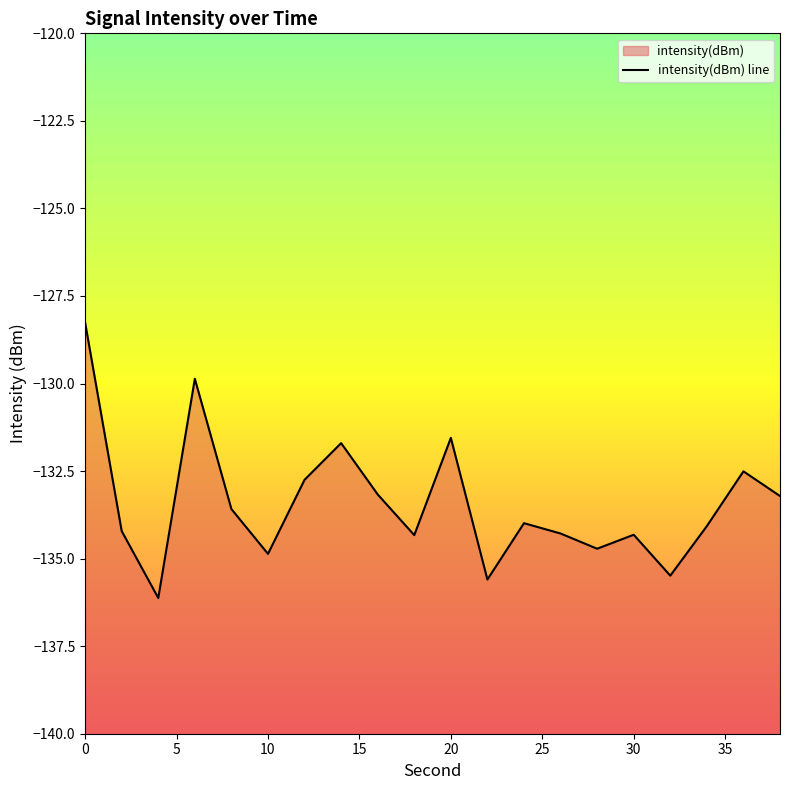

Reading left to right, what are all the values shown in this chart?

-128.3	-134.2	-136.1	-129.9	-133.6	-134.9	-132.7	-131.7	-133.2	-134.3	-131.6	-135.6	-134.0	-134.3	-134.7	-134.3	-135.5	-134.1	-132.5	-133.2